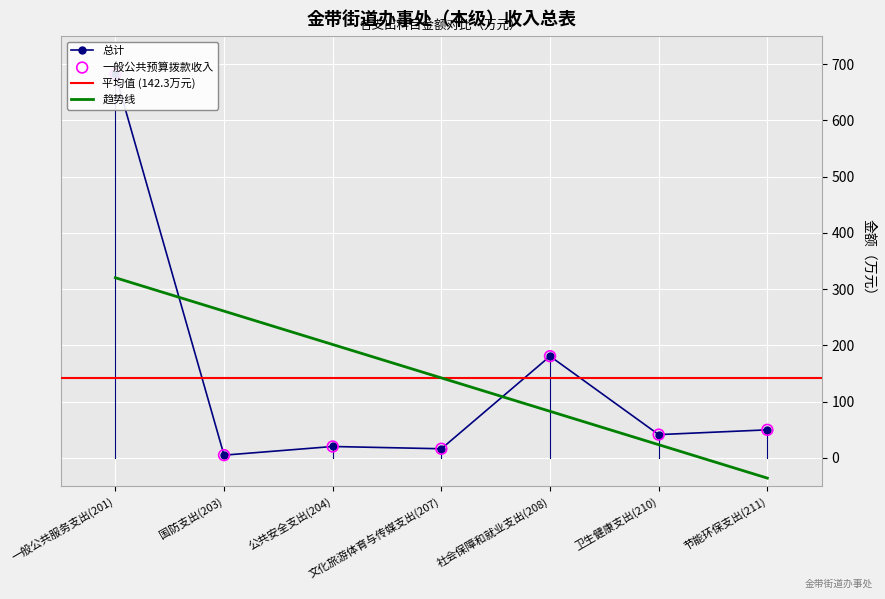

Which category has the lowest value in the 趋势线 series?

节能环保支出(211)